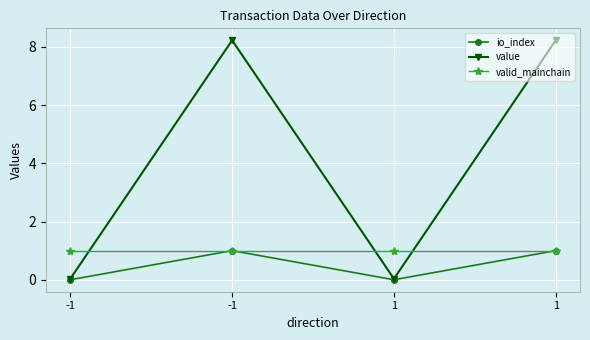

What is the difference between the second highest and minimum values in the value series?

8.2